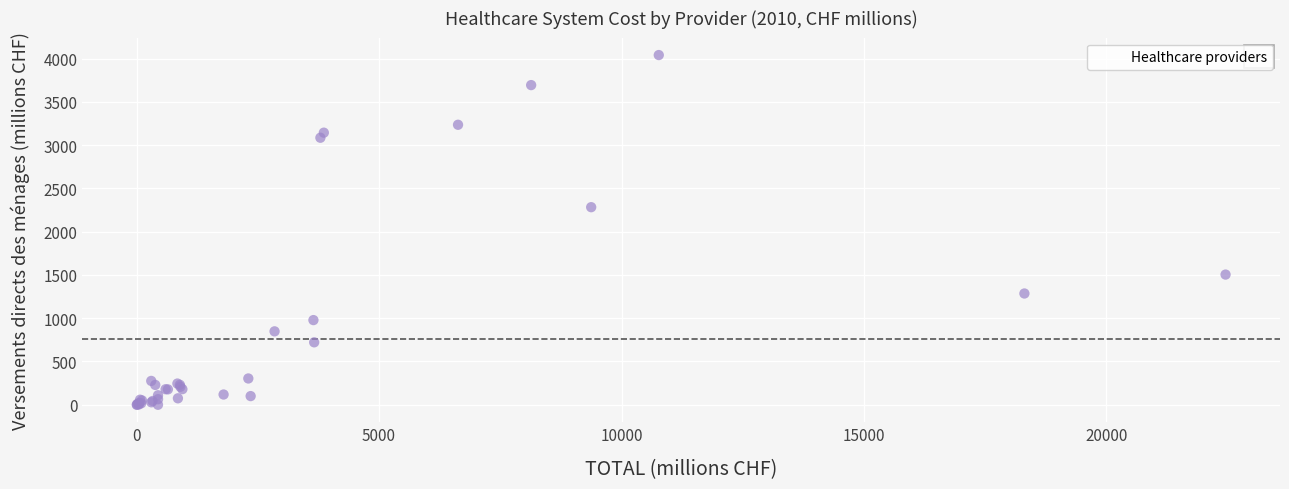

What Y value in the scatter plot is closest to 2020?

2282.6